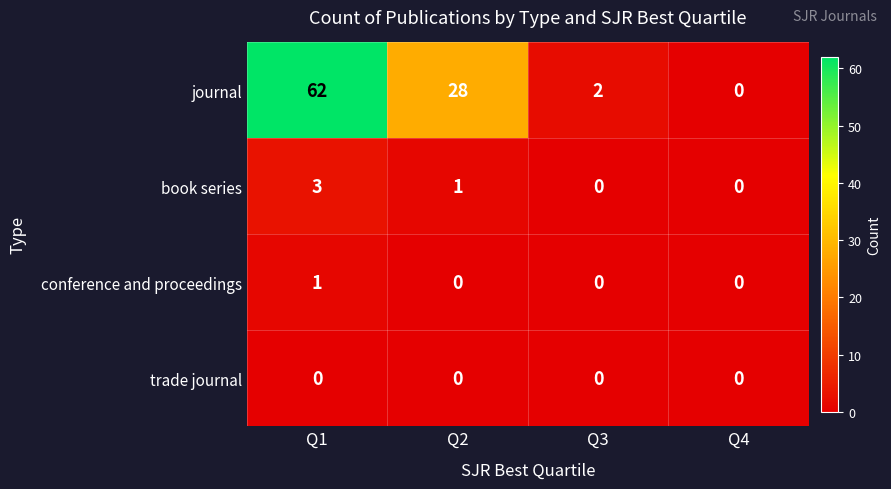

What is the highest value of the book series series?

3